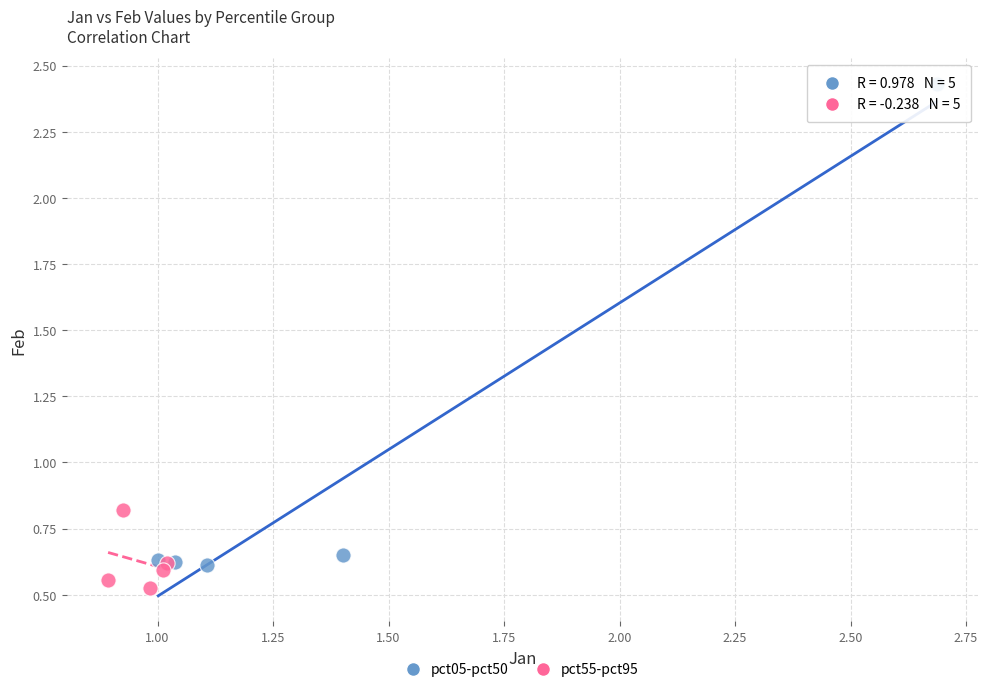

Which series contains the lowest Y value?

pct55-pct95